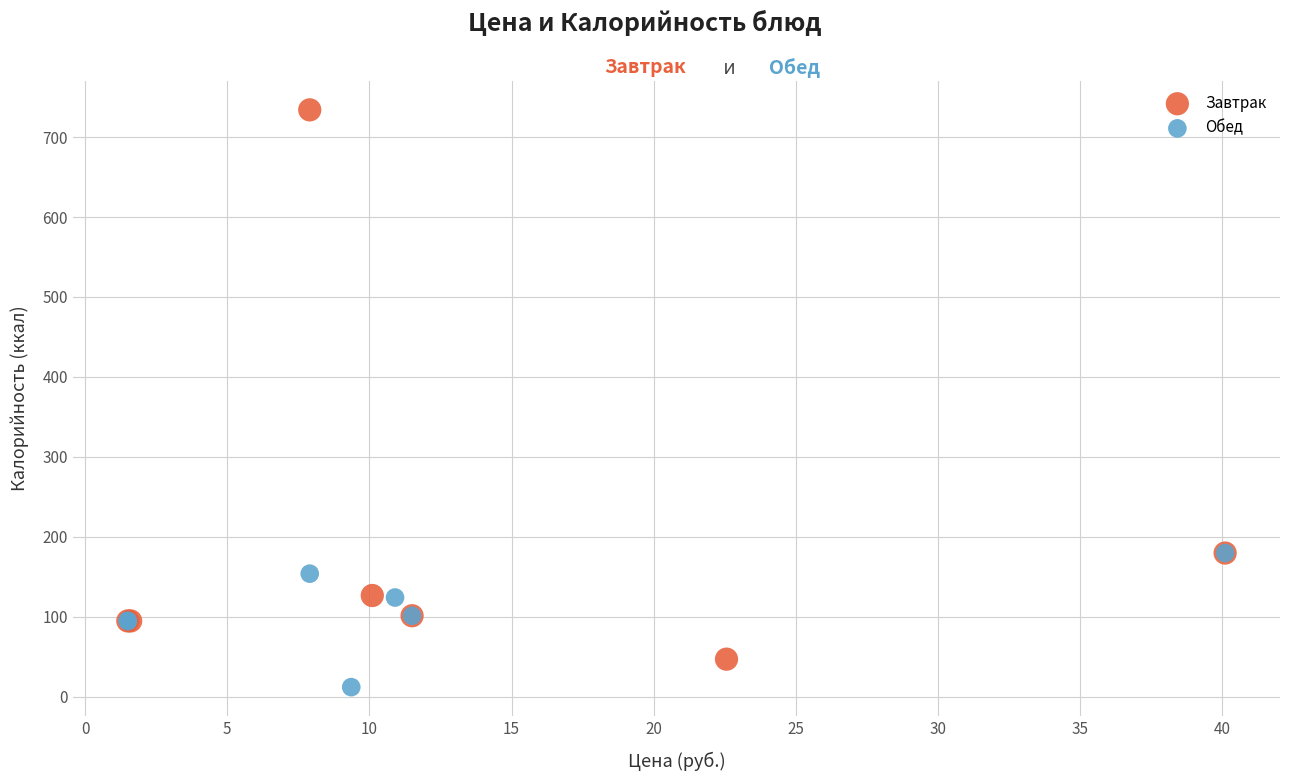

Which series reaches the minimum Y coordinate?

Обед